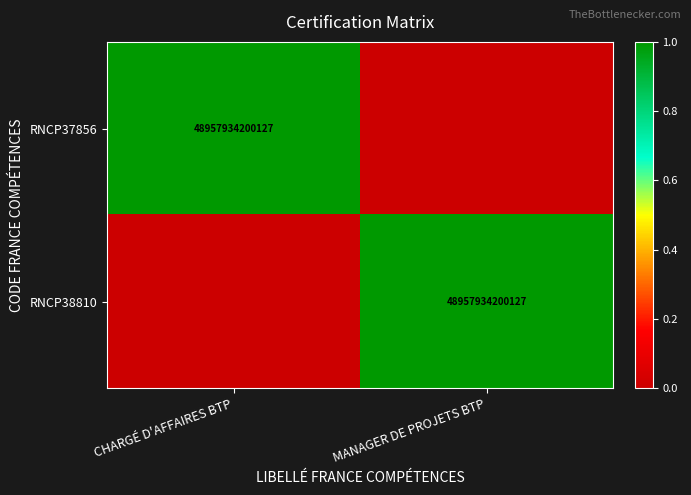

The RNCP37856 series shows 74511410456992 at CHARGÉ D'AFFAIRES BTP. True or false?

False